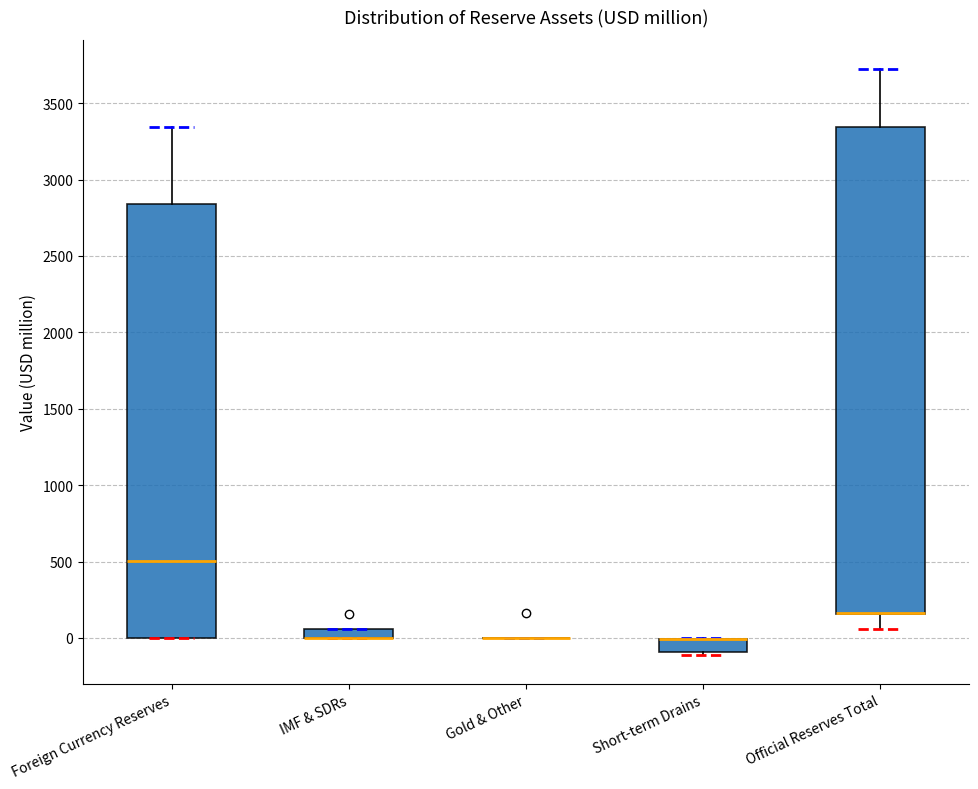

Comparing the boxes themselves (not the whiskers), which one is the tallest?

Official Reserves Total